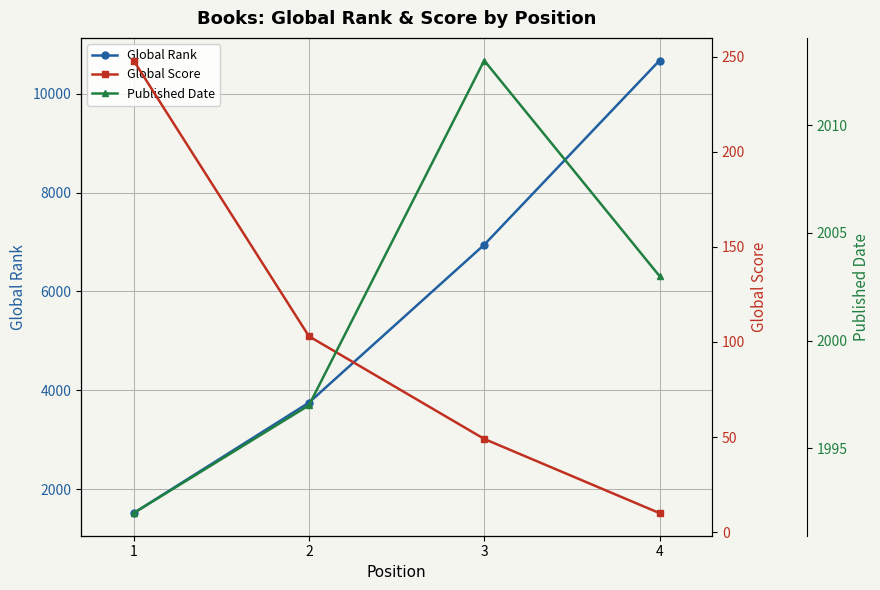

True or false: Global Rank has more than 0 interior local peaks.

False